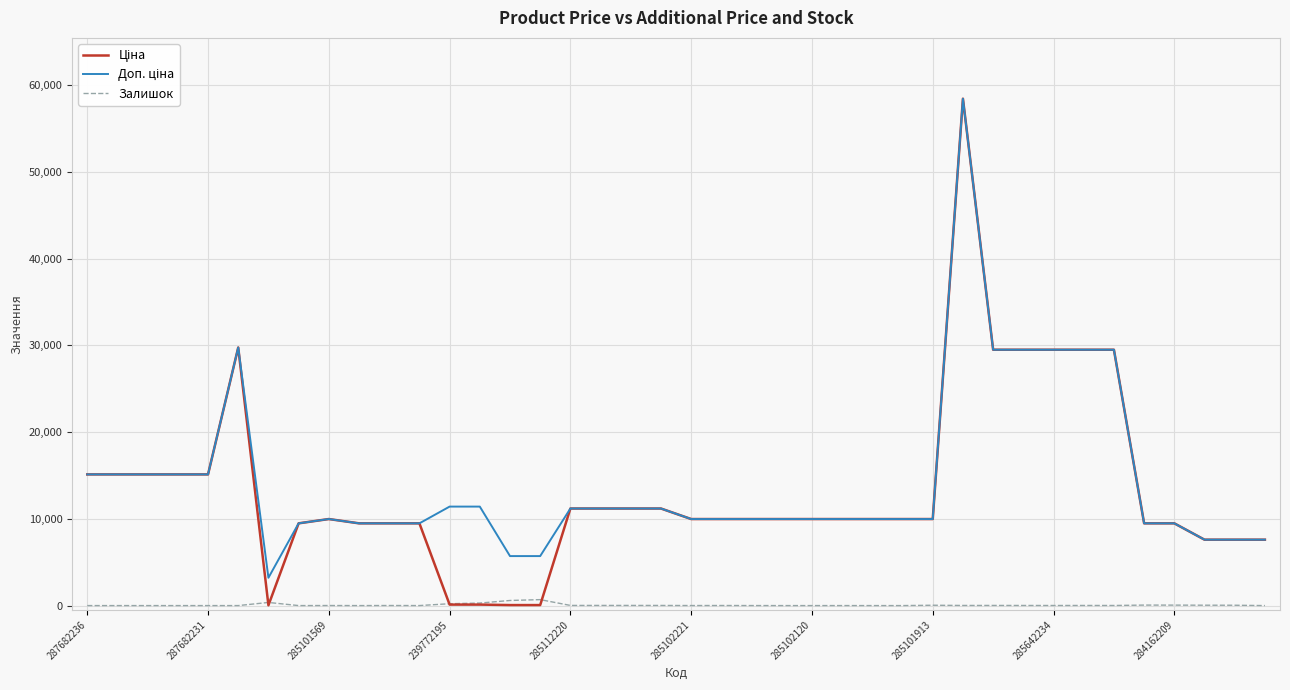

What is the greatest value displayed?

58426.5